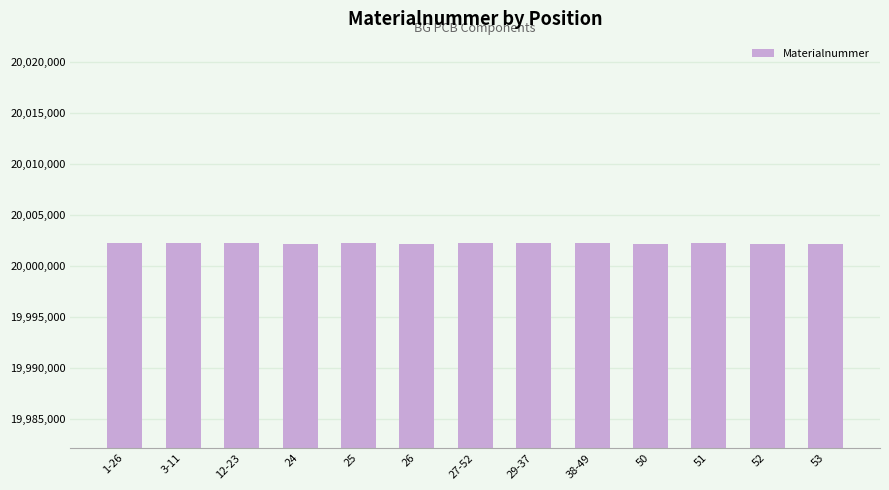

What is the smallest value displayed?

20002157